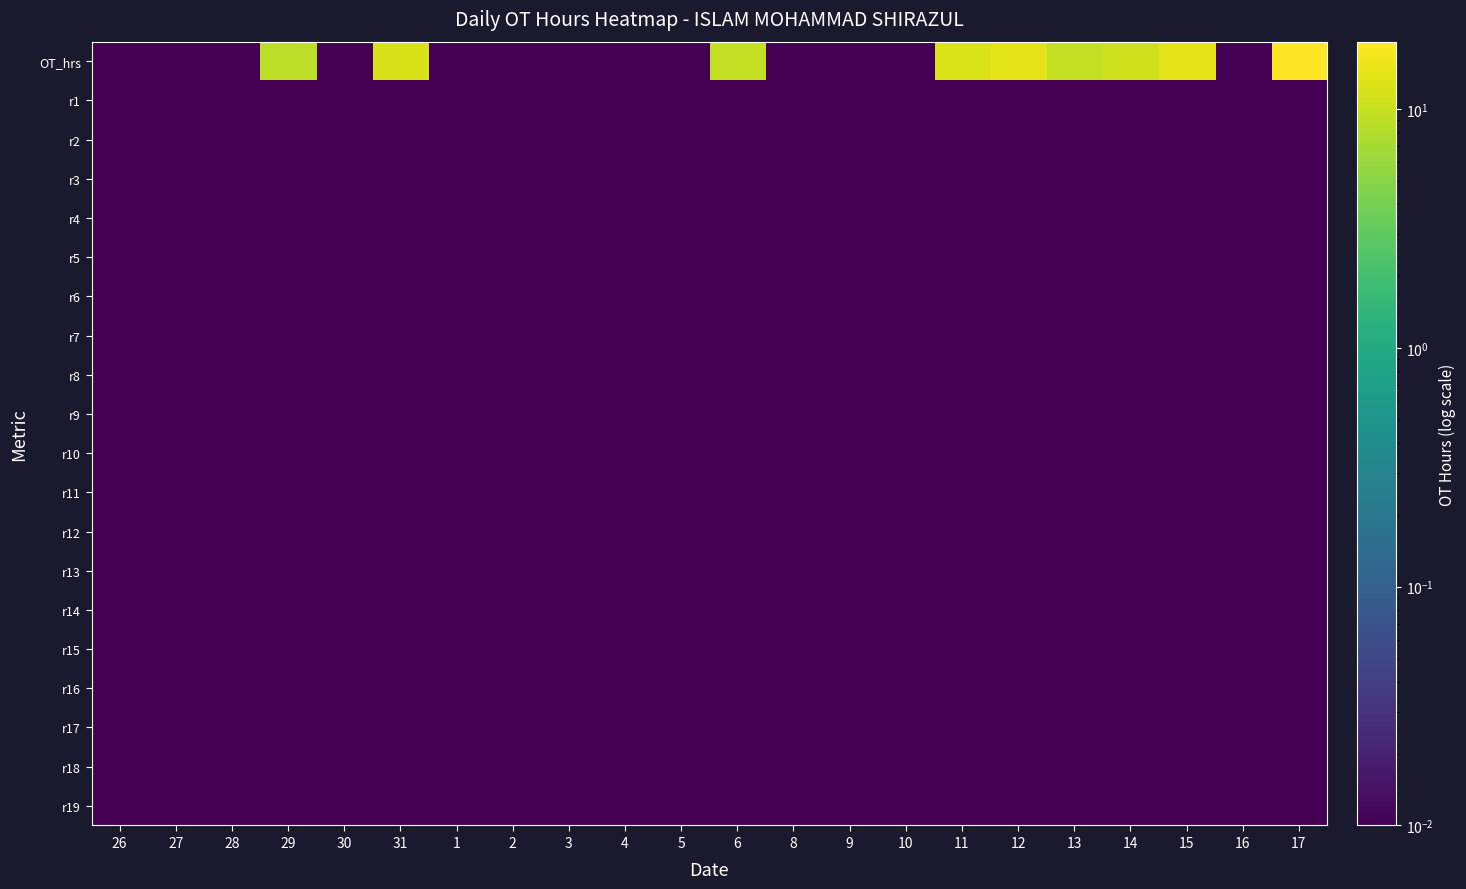

Between 31 and 6, which series saw the biggest shift?

OT_hrs